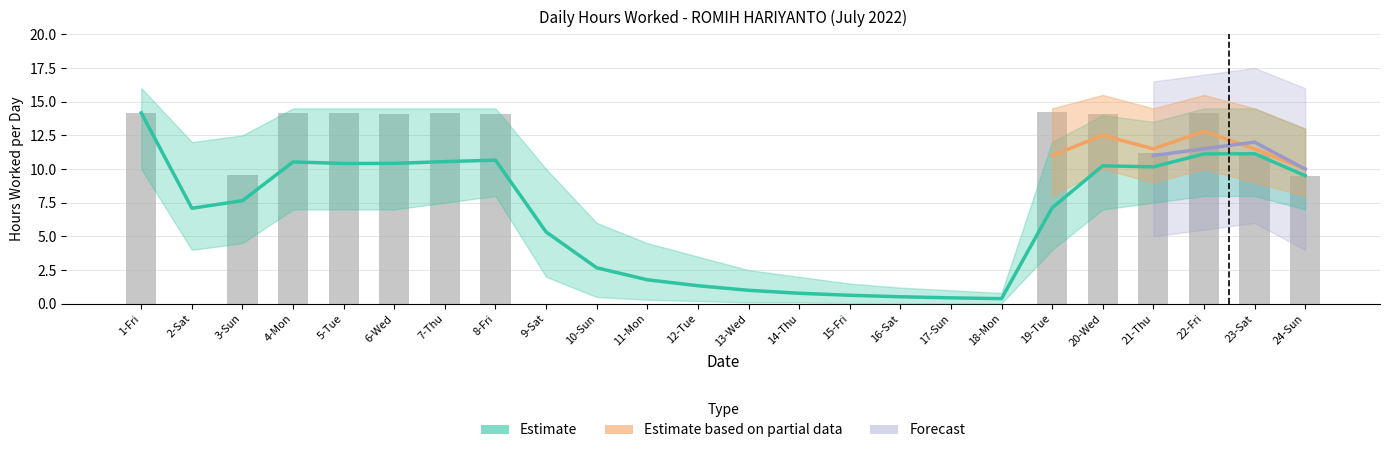

Rank the categories by value from lowest to highest.

2-Sat, 9-Sat, 10-Sun, 11-Mon, 12-Tue, 13-Wed, 14-Thu, 15-Fri, 16-Sat, 17-Sun, 18-Mon, 24-Sun, 3-Sun, 23-Sat, 21-Thu, 20-Wed, 8-Fri, 6-Wed, 7-Thu, 5-Tue, 4-Mon, 22-Fri, 1-Fri, 19-Tue